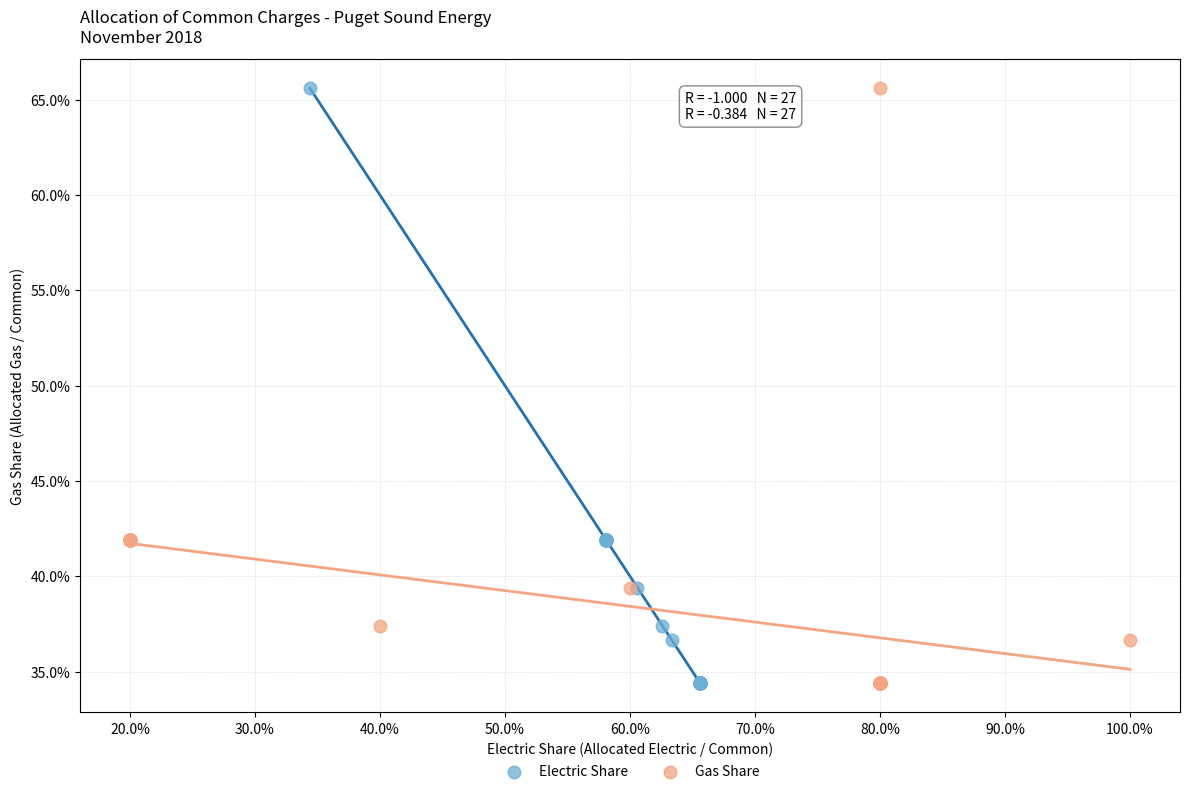

What are all the series names shown in the legend?

Electric Share, Gas Share